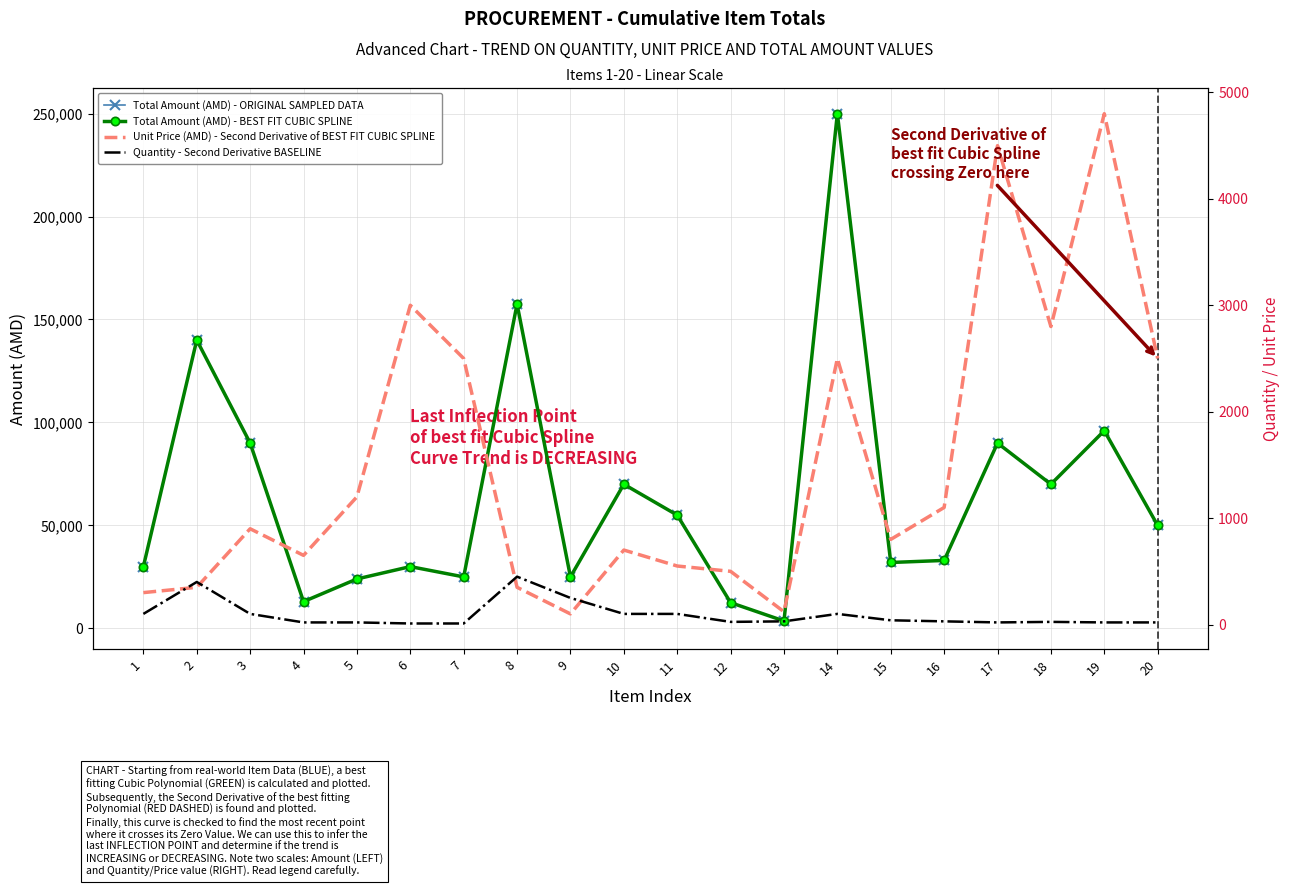

Where is the first local minimum for Quantity - Second Derivative BASELINE?

12